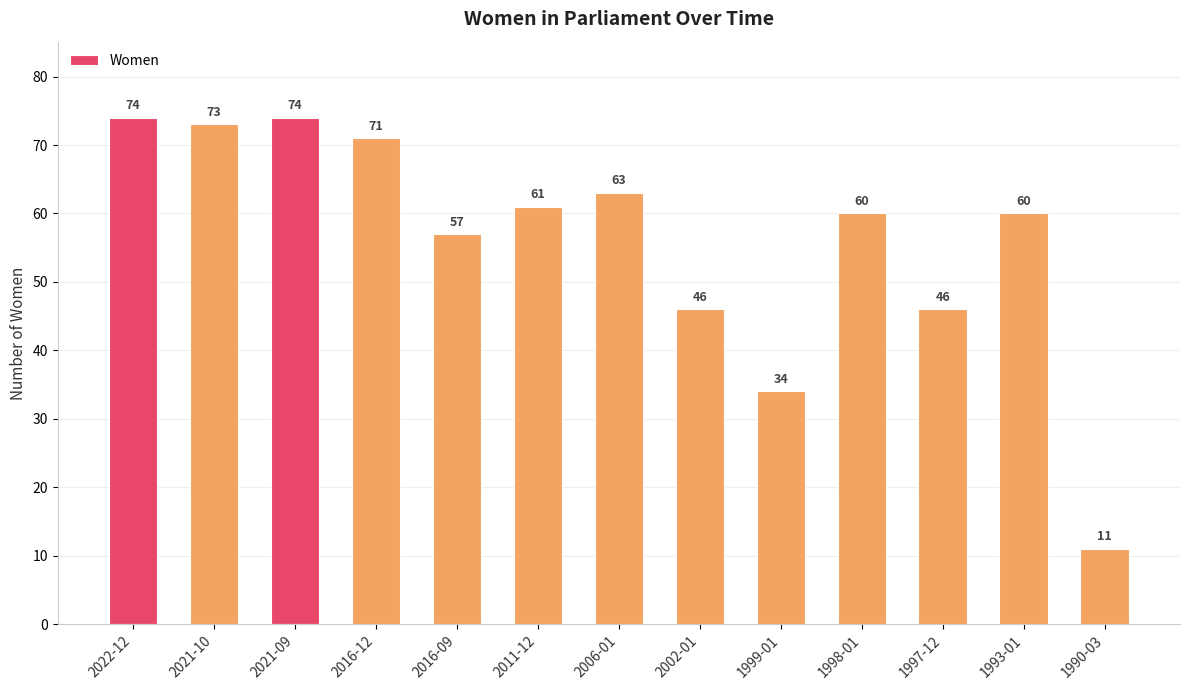

What is the change in value from 2021-09 to 1993-01?

-14